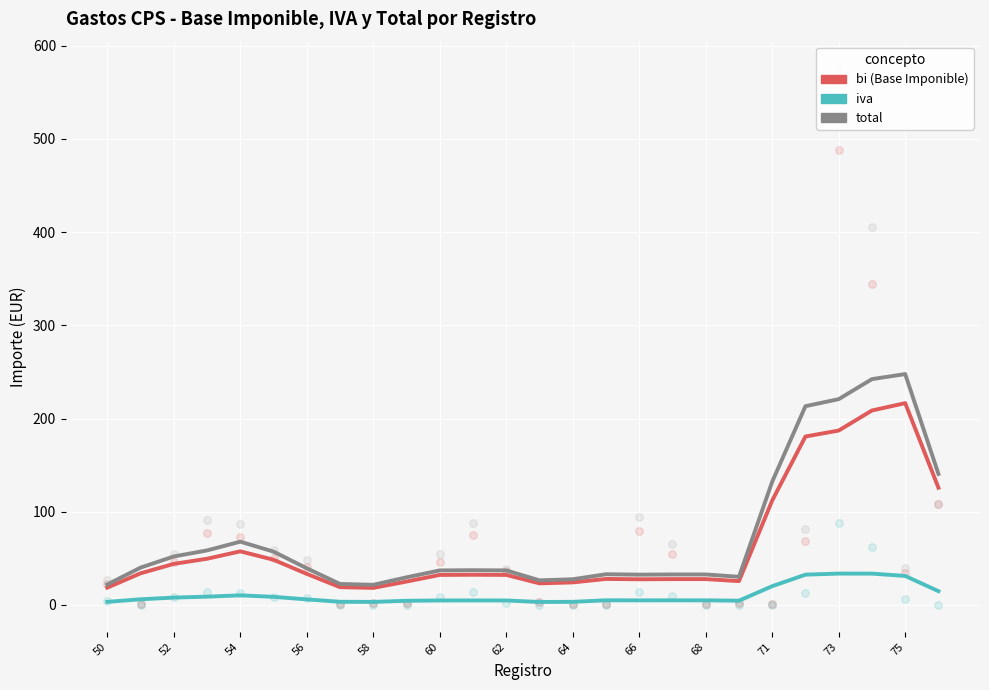

Which series contains the highest Y value?

total